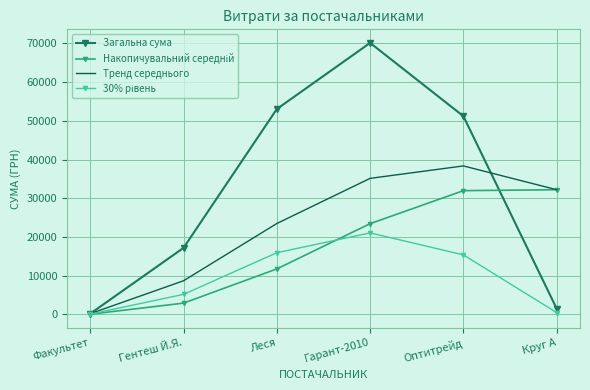

How many values in the Тренд середнього series exceed 32201?

3